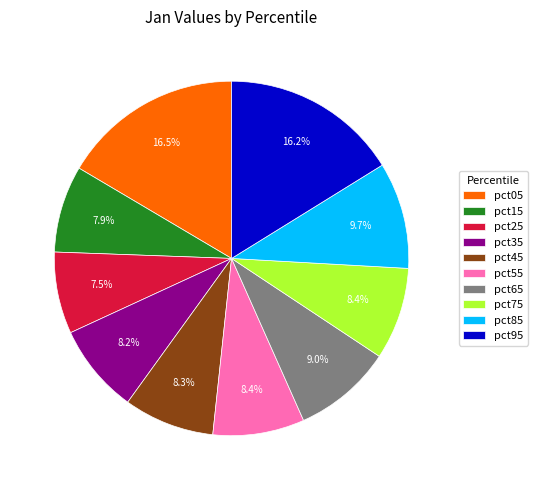

Between pct55 and pct05, which is larger?

pct05